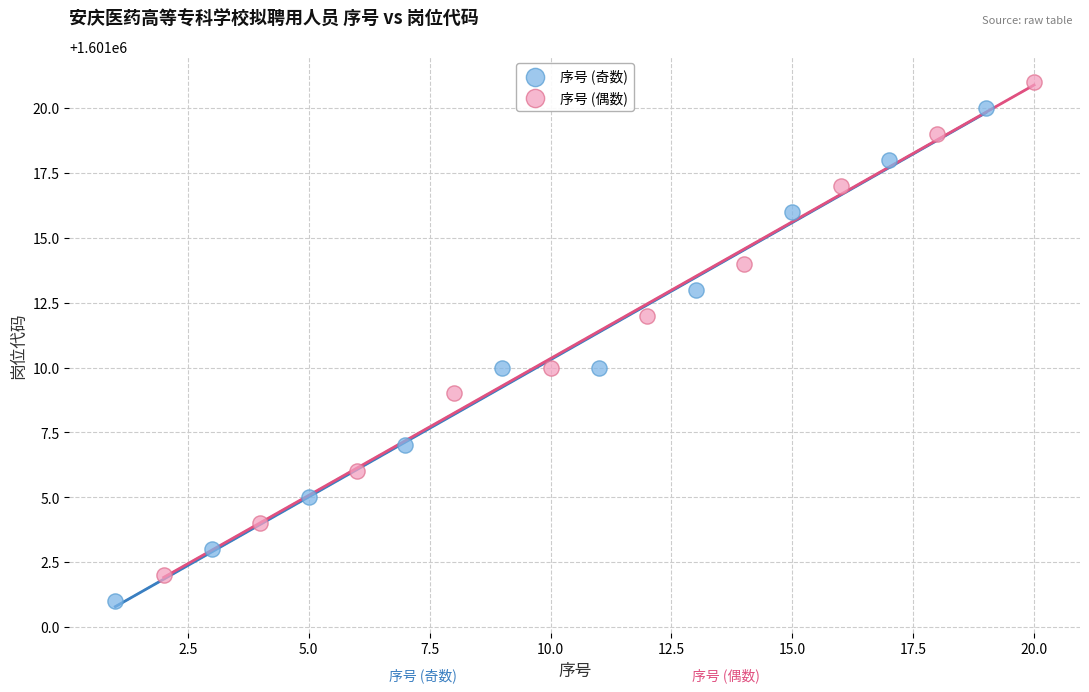

Which series reaches the maximum Y coordinate?

序号 (偶数)